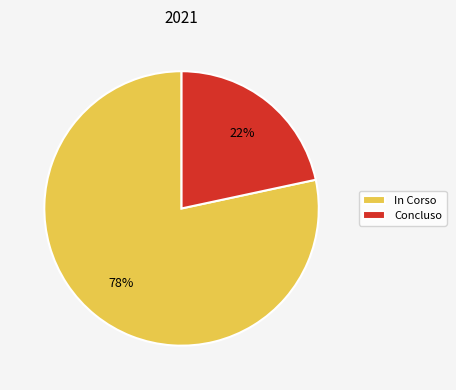

How many segments does this pie chart have?

2